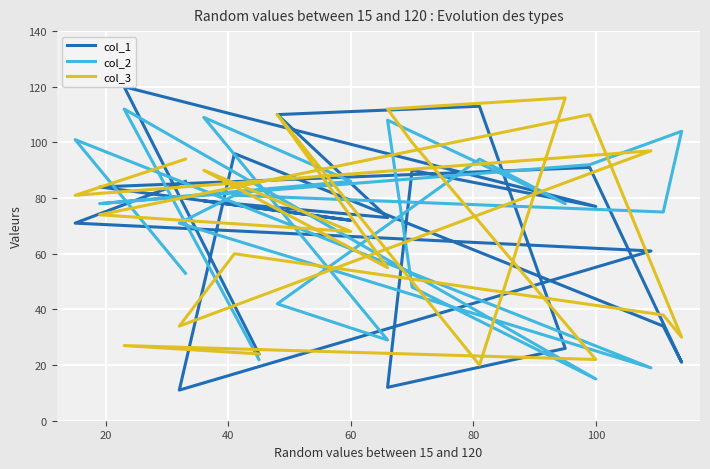

What is the greatest value displayed?

120